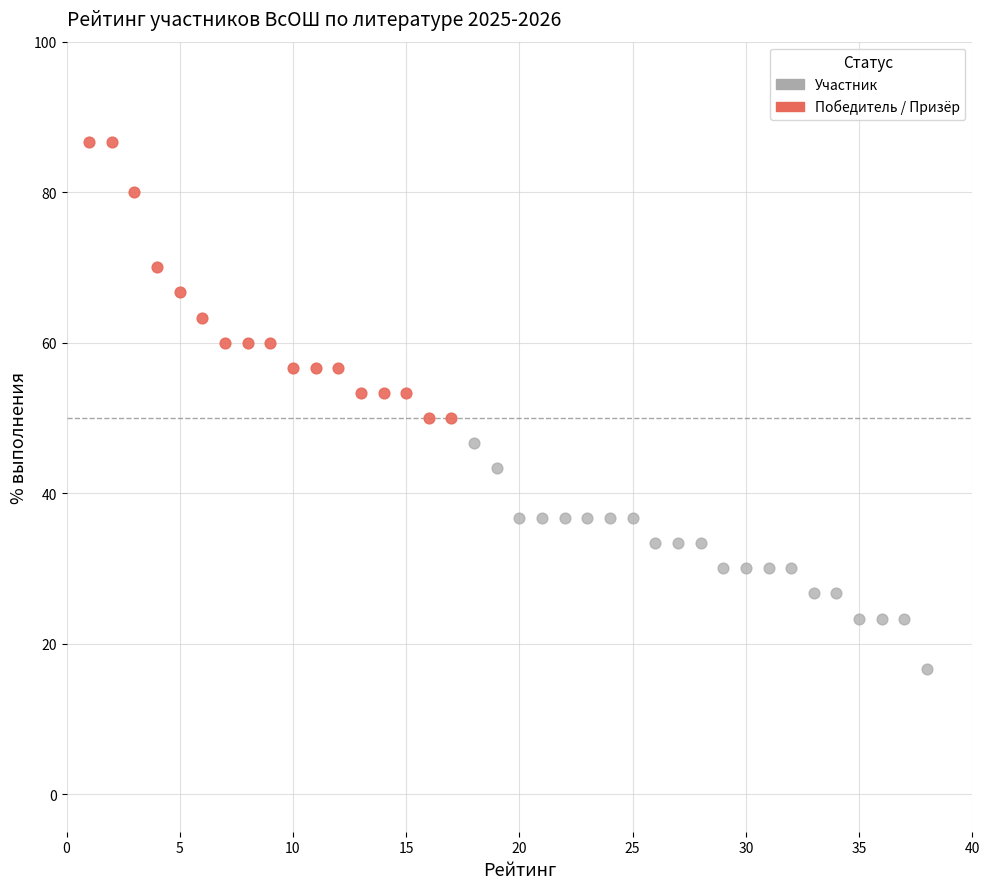

Which series reaches the minimum Y coordinate?

Участник